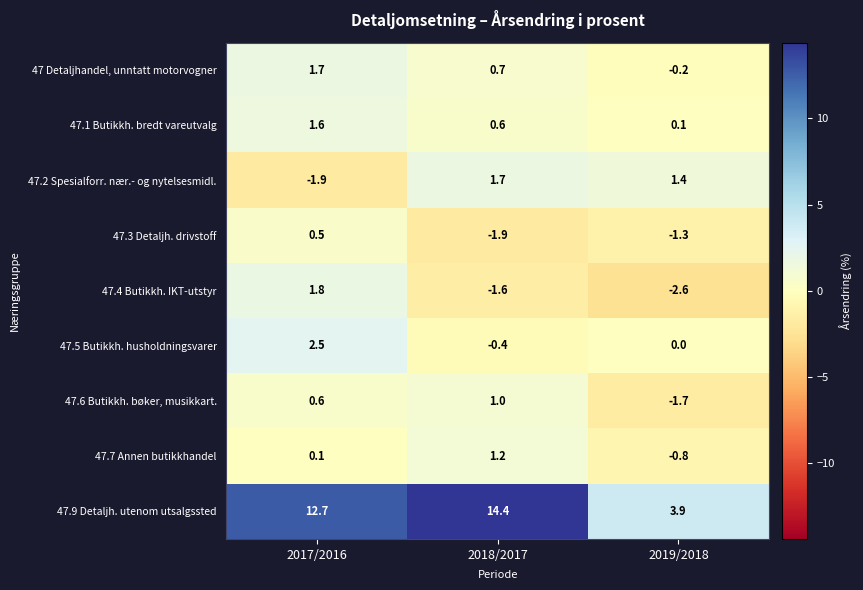

What is the maximum value for 47.4 Butikkh. IKT-utstyr?

1.8